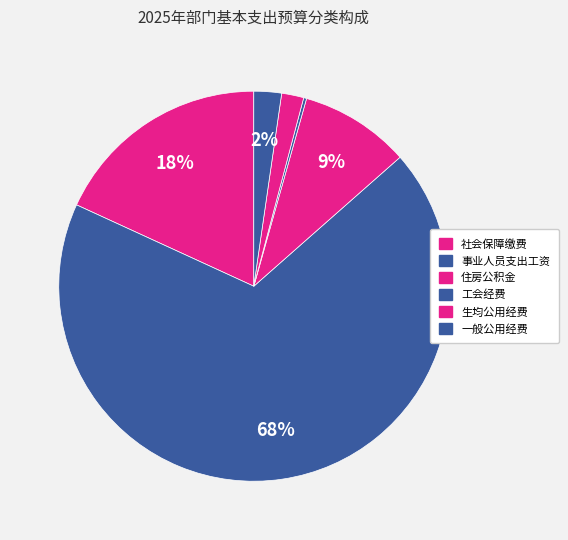

What is the smallest slice in the pie chart?

工会经费